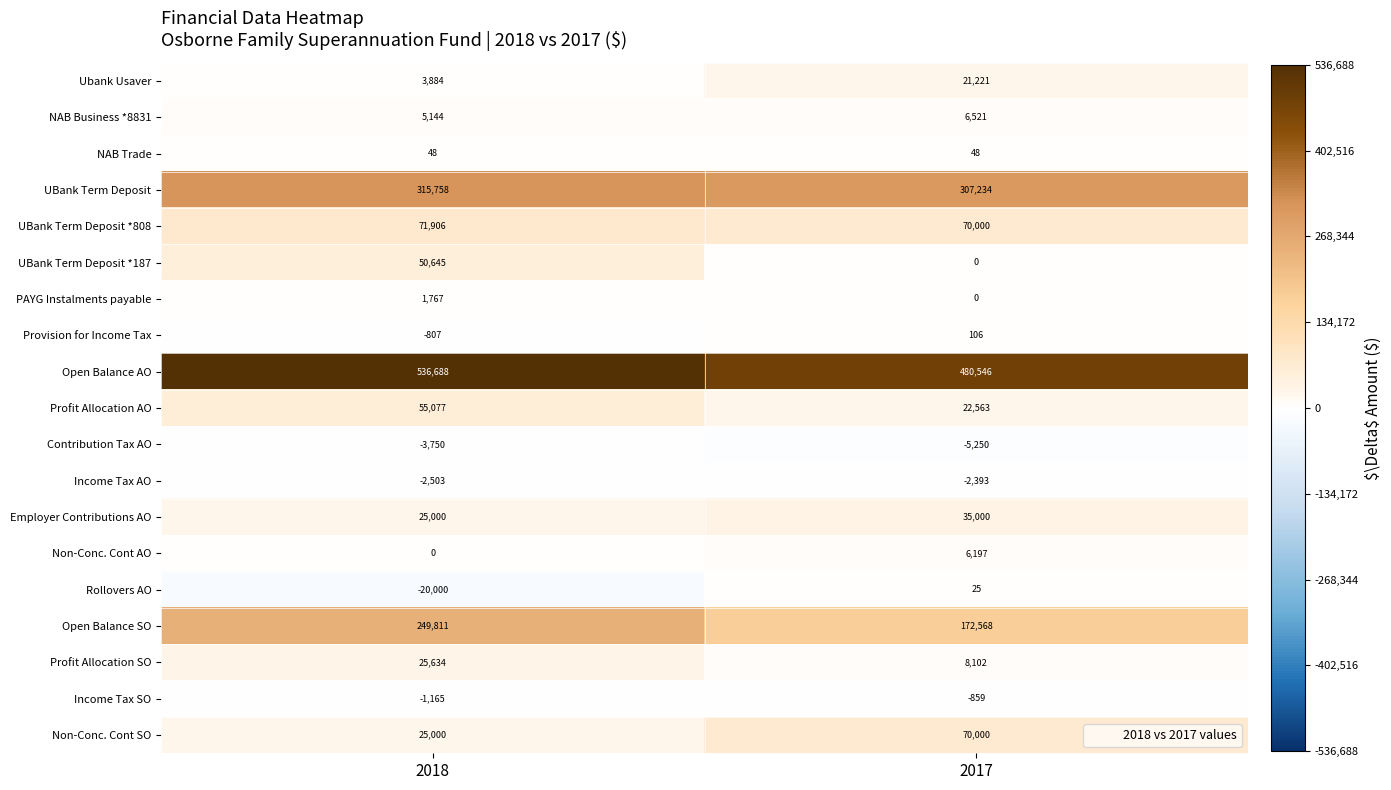

At which label does Open Balance AO reach its minimum?

2017